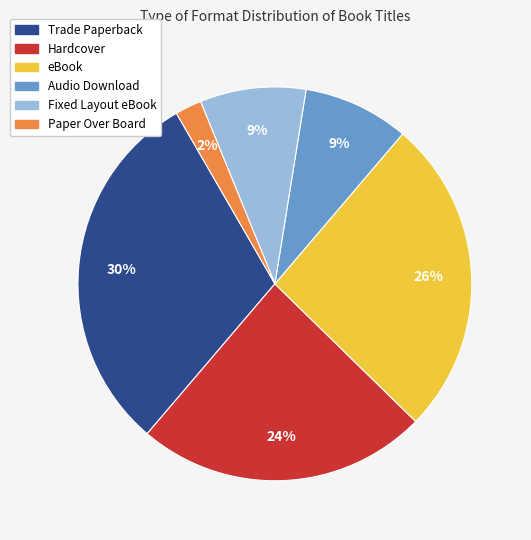

True or false: Fixed Layout eBook accounts for 9% of the total.

True